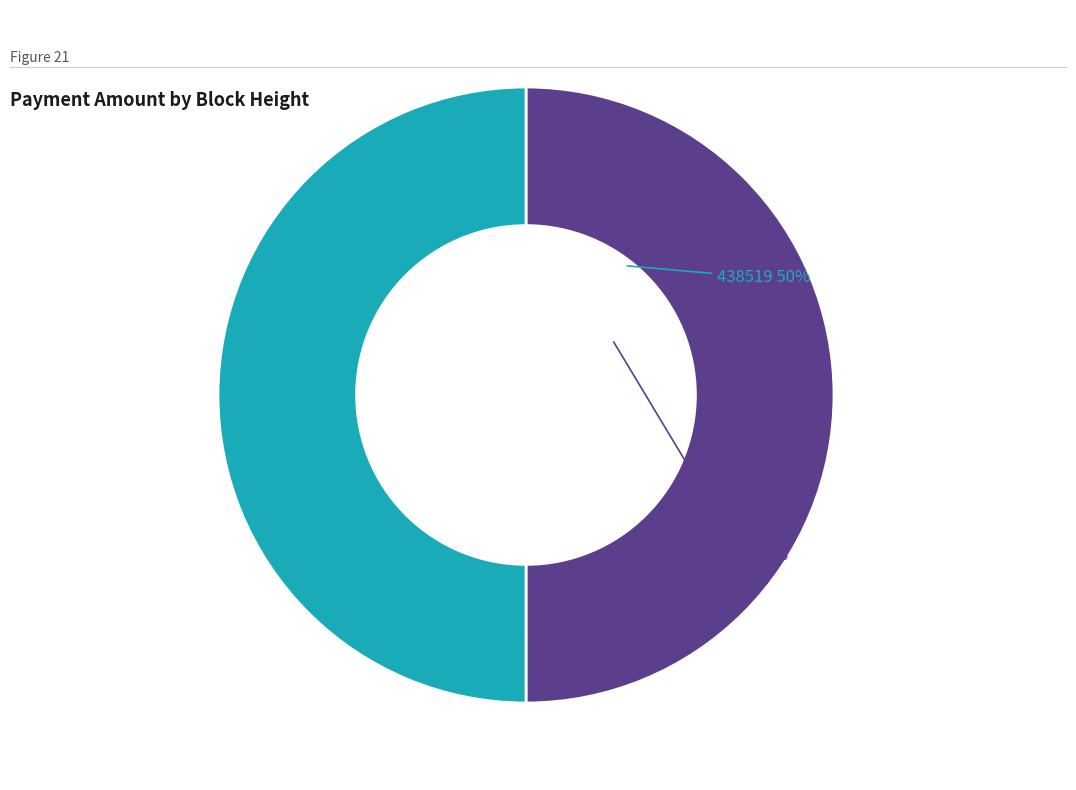

To the nearest percent, what is the average slice percentage?

50%